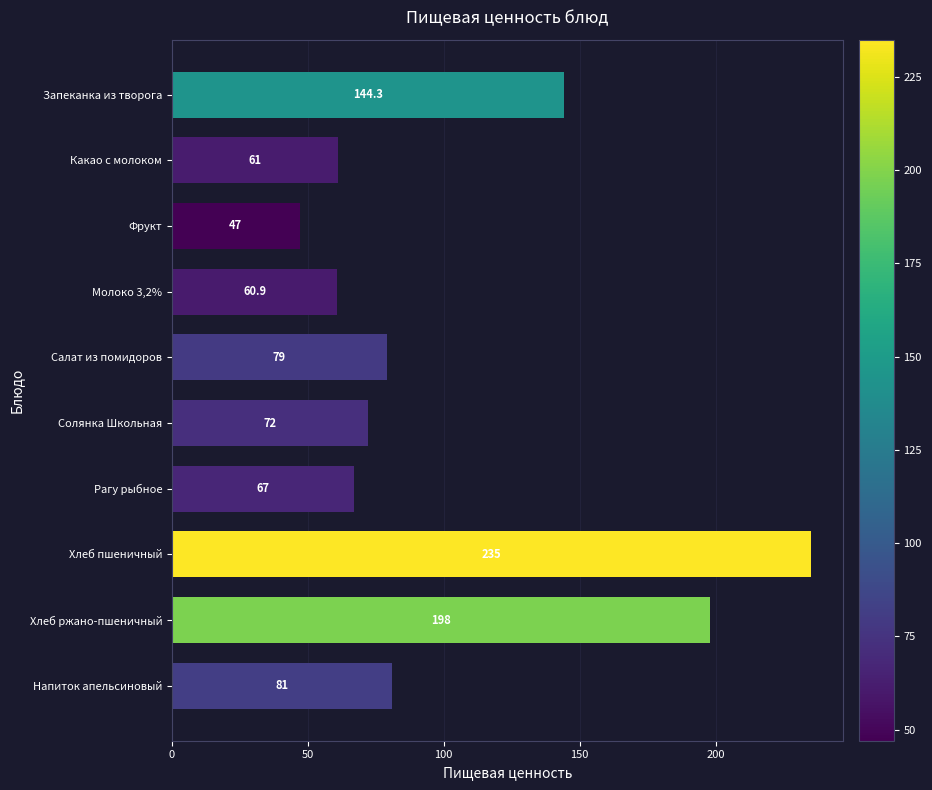

How many data points does each series have?

10